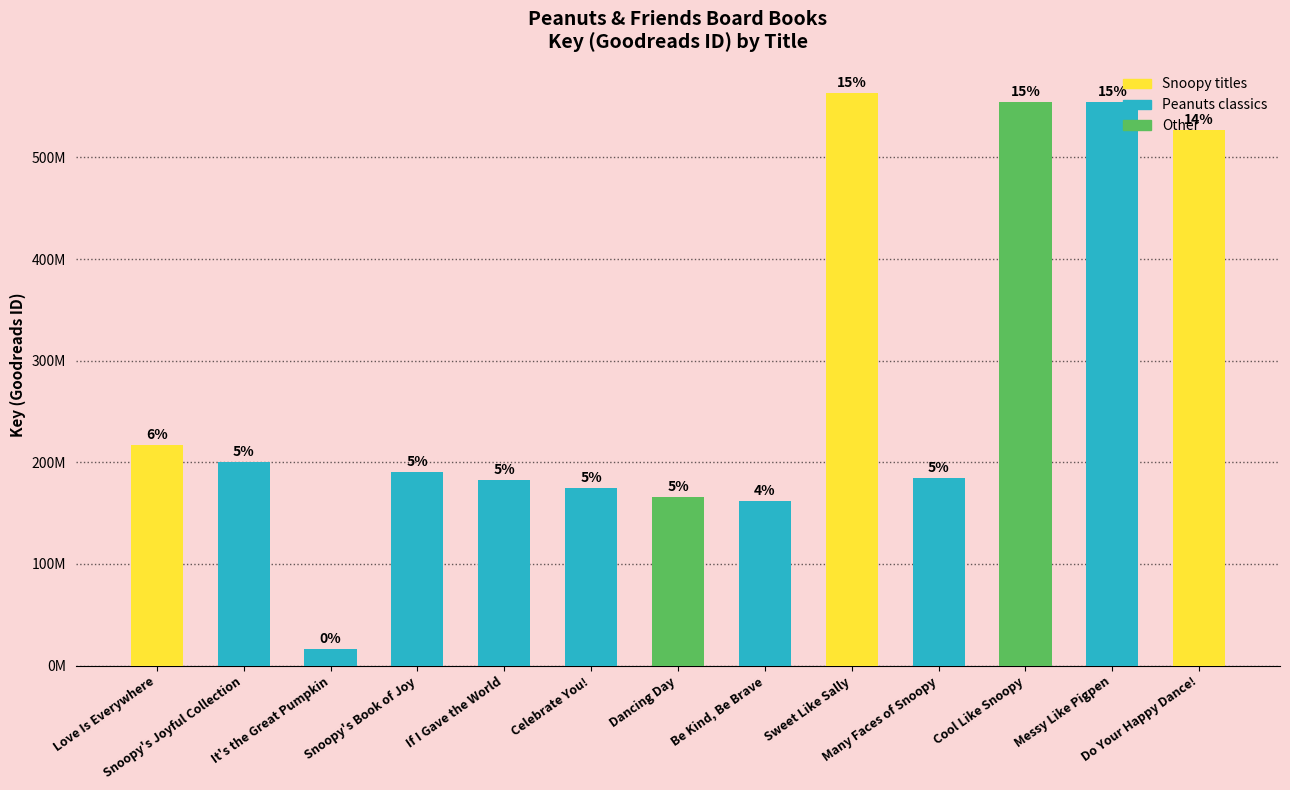

Reading right to left, transcribe all the data shown in this chart.

Do Your Happy Dance!=526835153	Messy Like Pigpen=554149258	Cool Like Snoopy=554147352	Many Faces of Snoopy=184634060	Sweet Like Sally=562886202	Be Kind, Be Brave=162052877	Dancing Day=166265752	Celebrate You!=174383981	If I Gave the World=182392693	Snoopy's Book of Joy=190281345	It's the Great Pumpkin=16352240	Snoopy's Joyful Collection=200605565	Love Is Everywhere=217354660